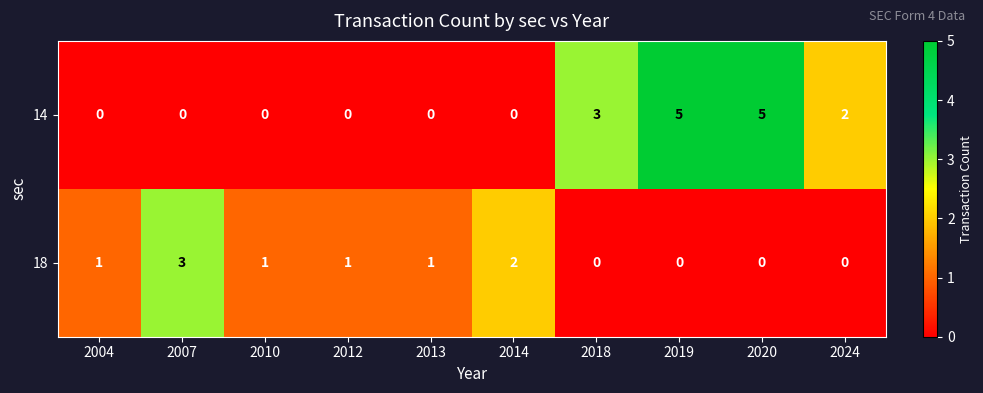

Is it true that 14 equals 2 at 2010?

False